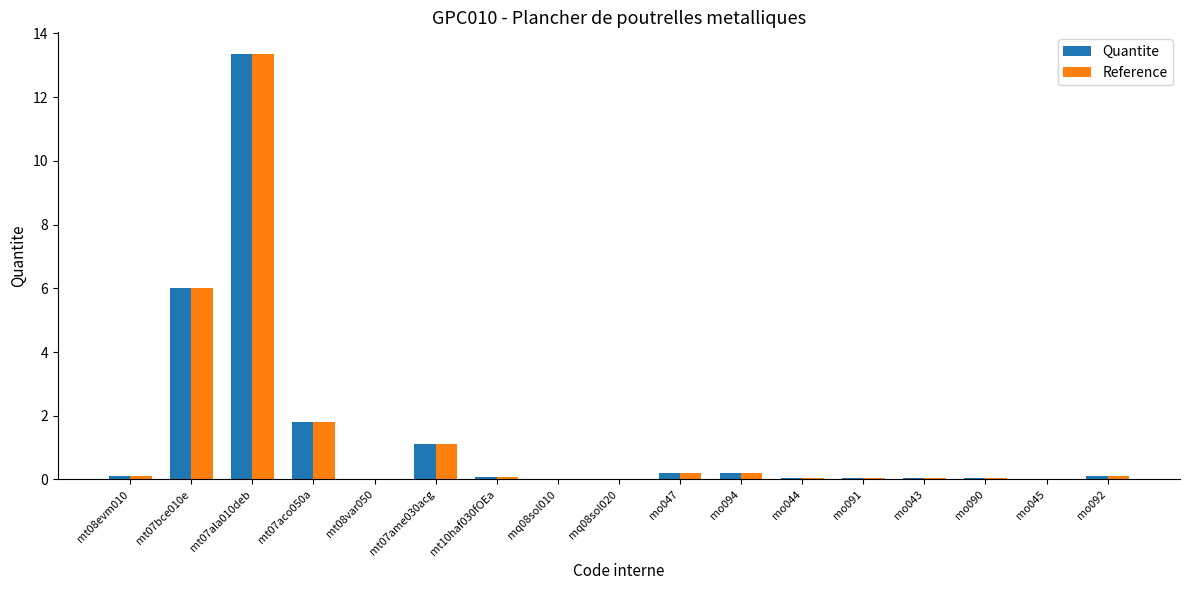

What is the average value of the Reference series?

1.4